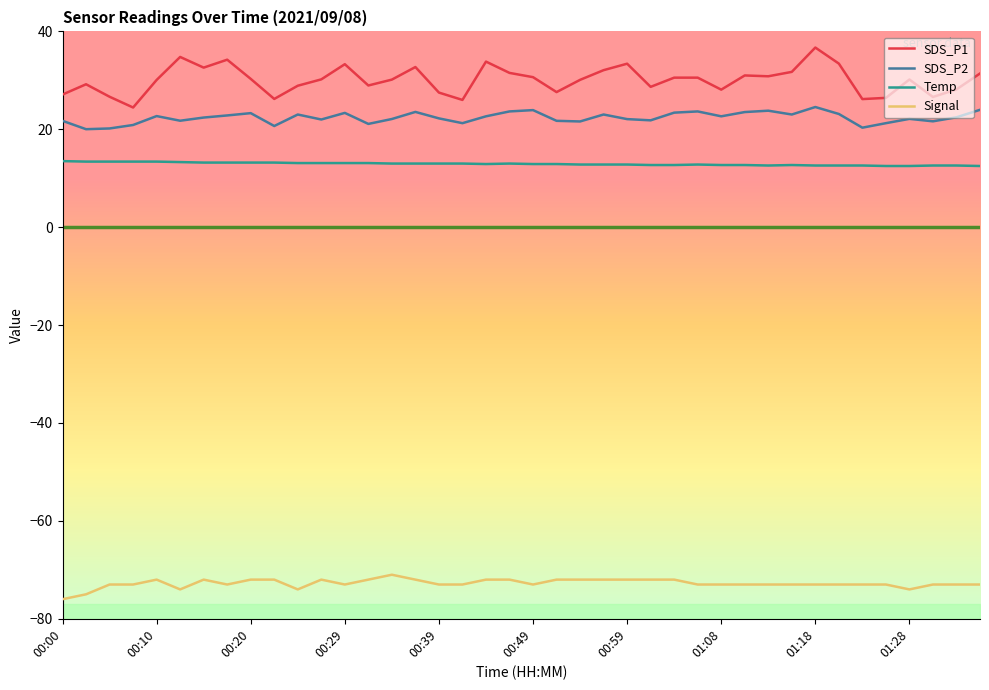

True or false: Temp and SDS_P1 cross at least once.

False